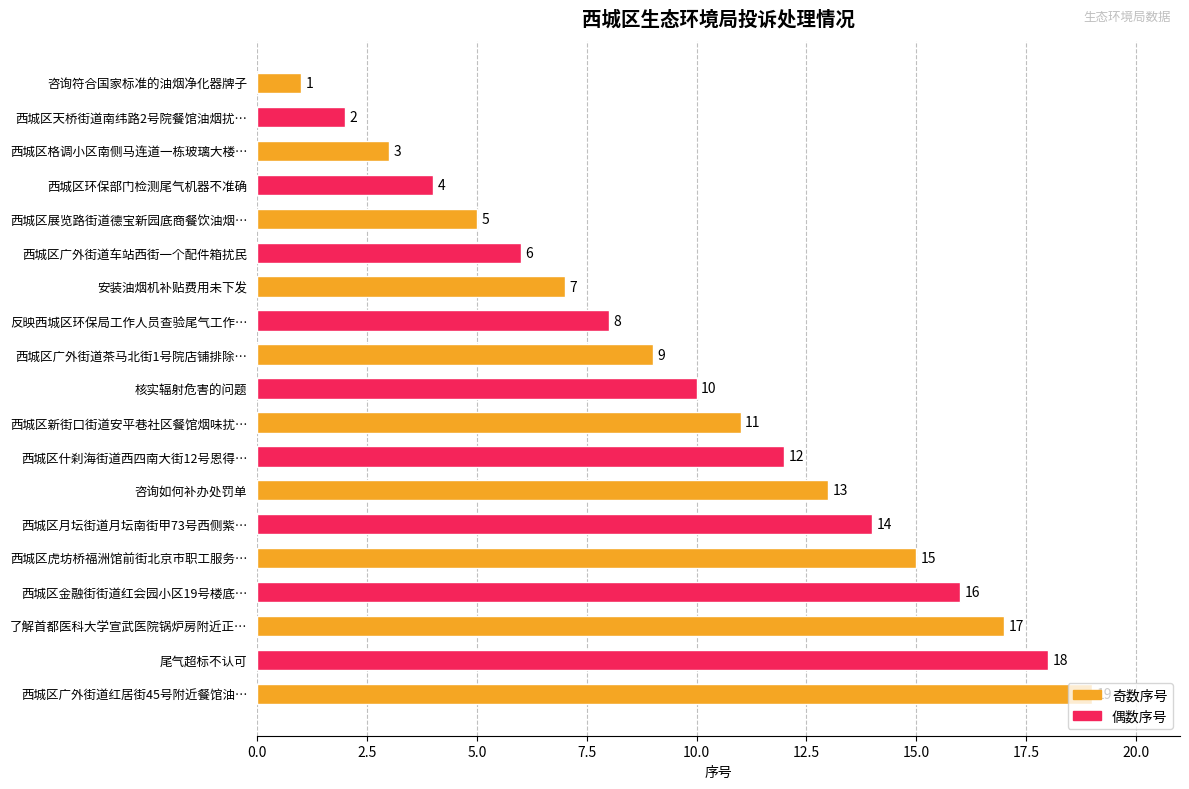

Read the value at 咨询如何补办处罚单.

13